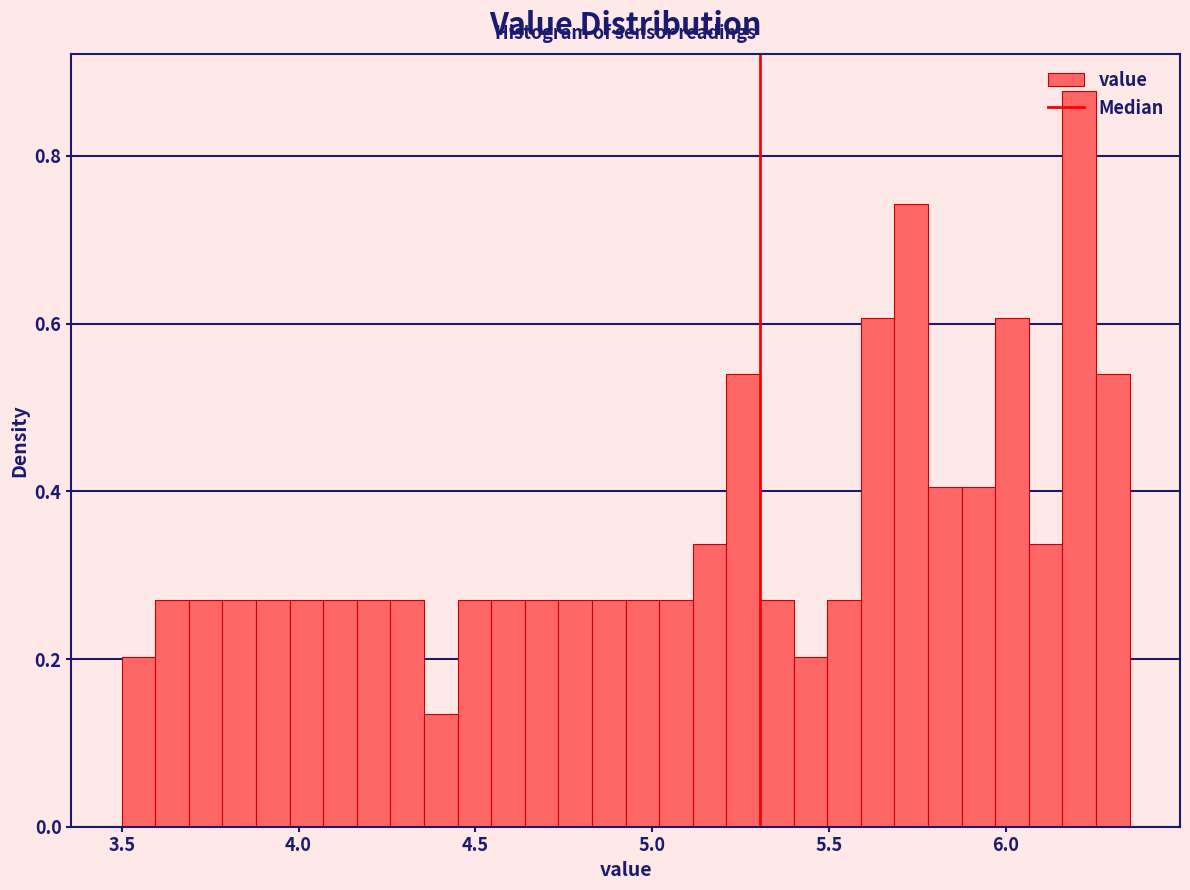

Read against the x-axis, roughly where is the centre of the tallest bar?

6.20